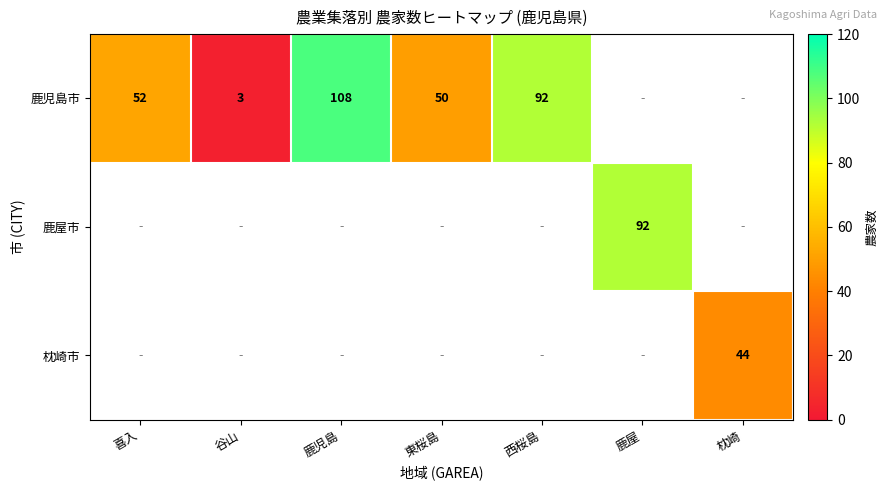

Is it true that 鹿児島市 equals 108 at 鹿児島?

True